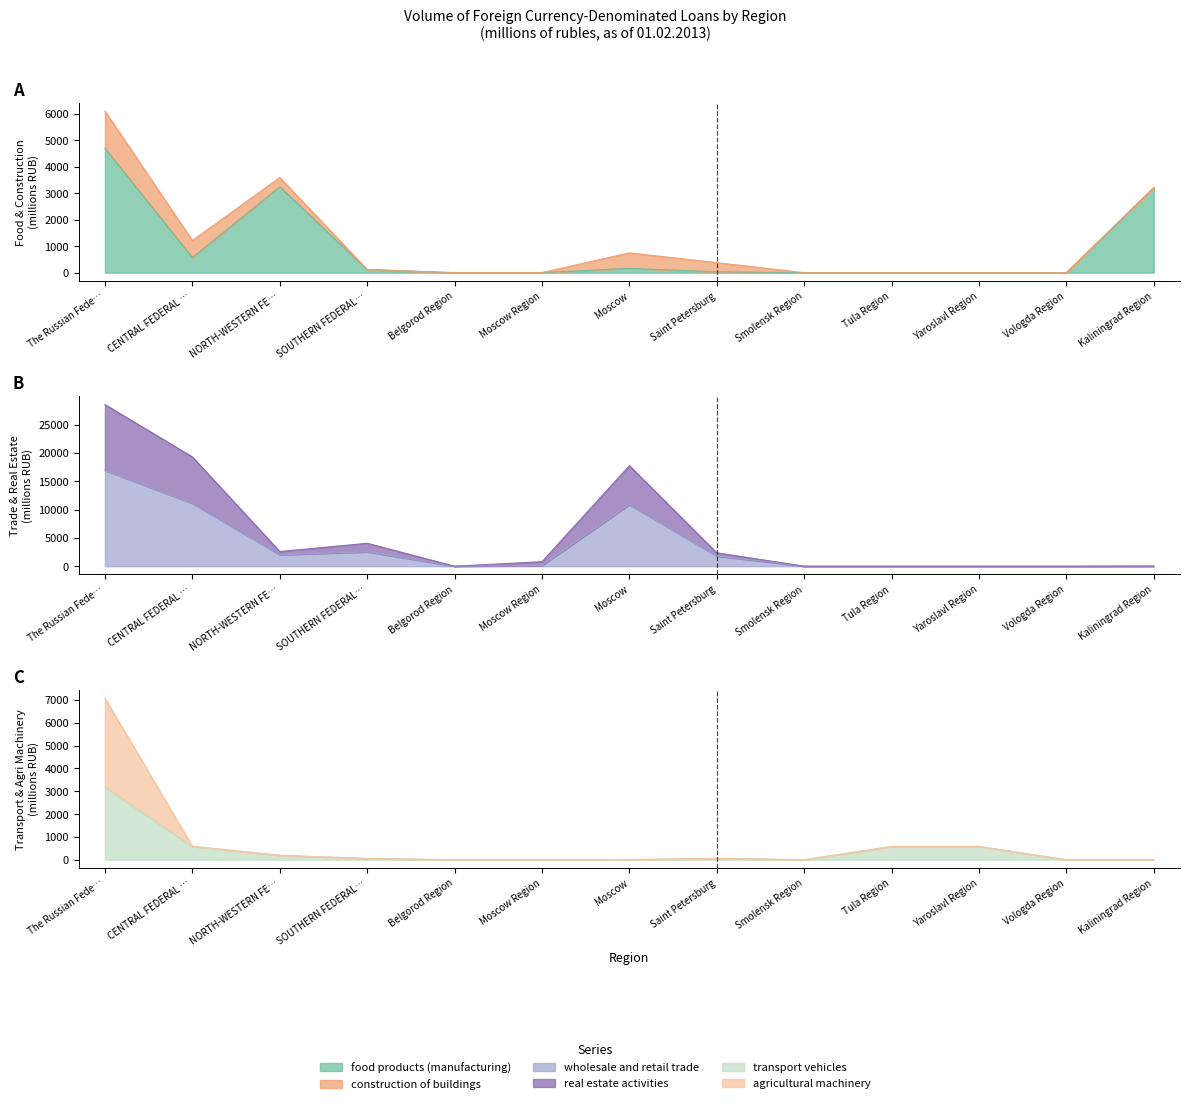

At which category does transport vehicles reach its first local peak?

Saint Petersburg